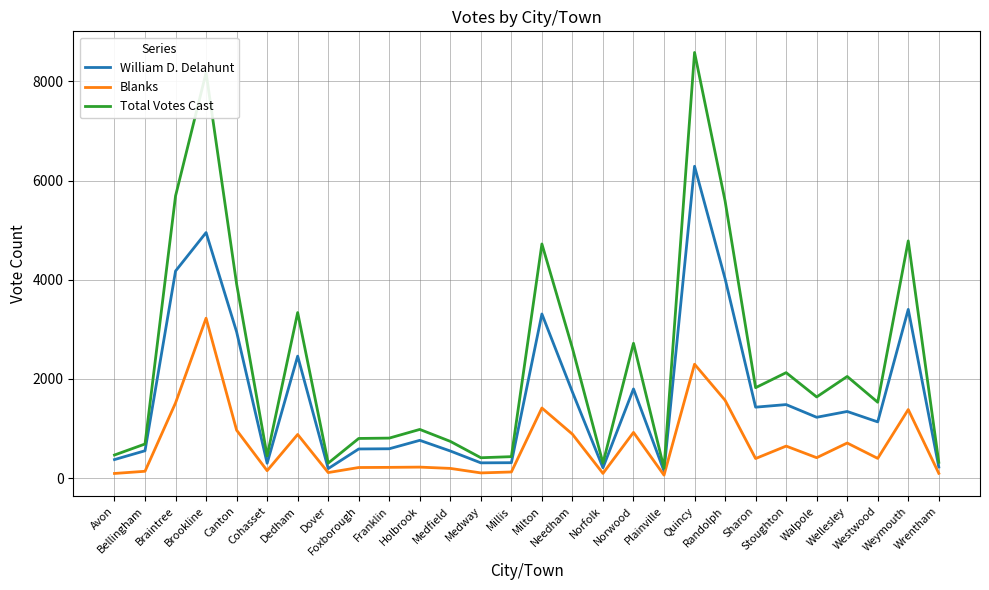

Which series has the largest total across all categories?

Total Votes Cast